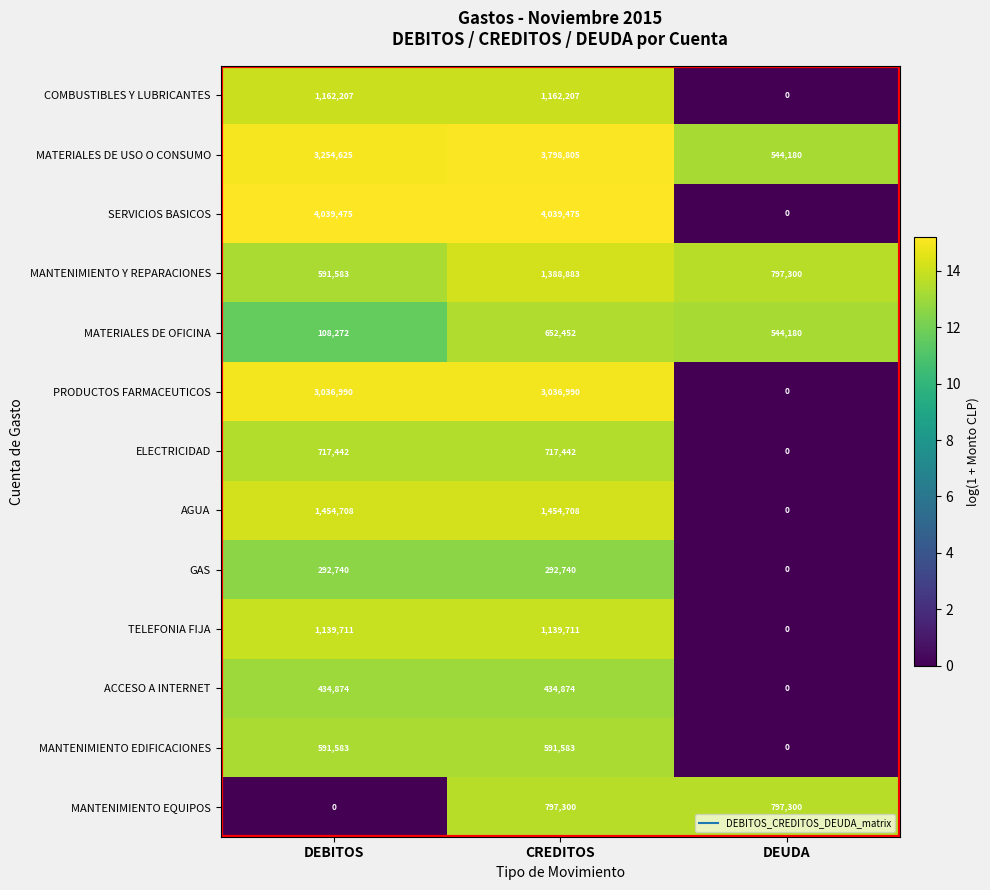

How many positive values does the MANTENIMIENTO EQUIPOS series have?

2